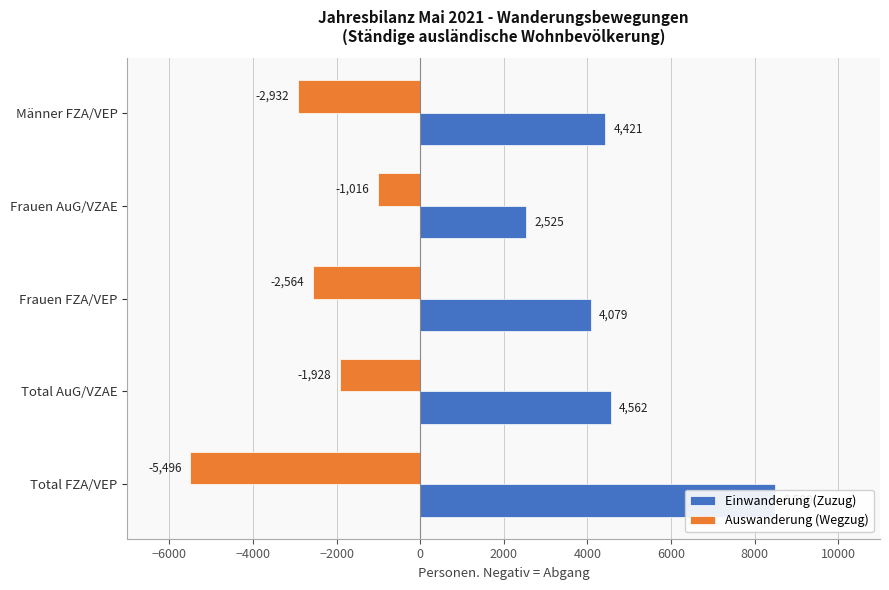

What is the average value of the Auswanderung (Wegzug) series?

-2787